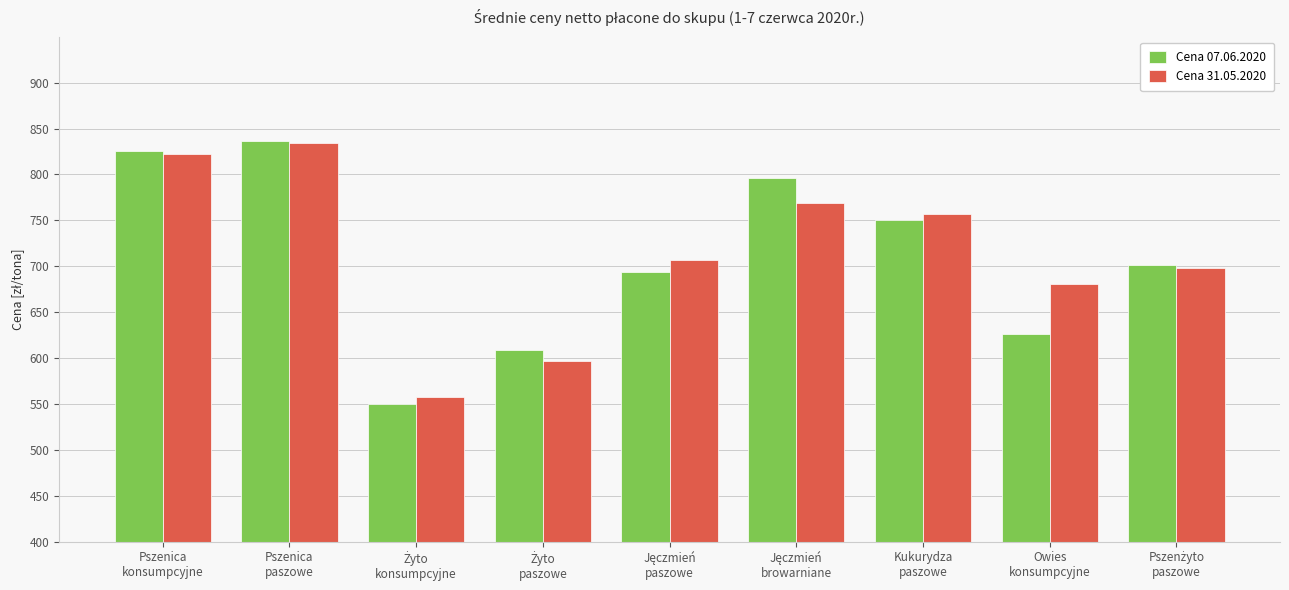

What is the difference between the maximum and minimum values in the Cena 07.06.2020 series?

285.9